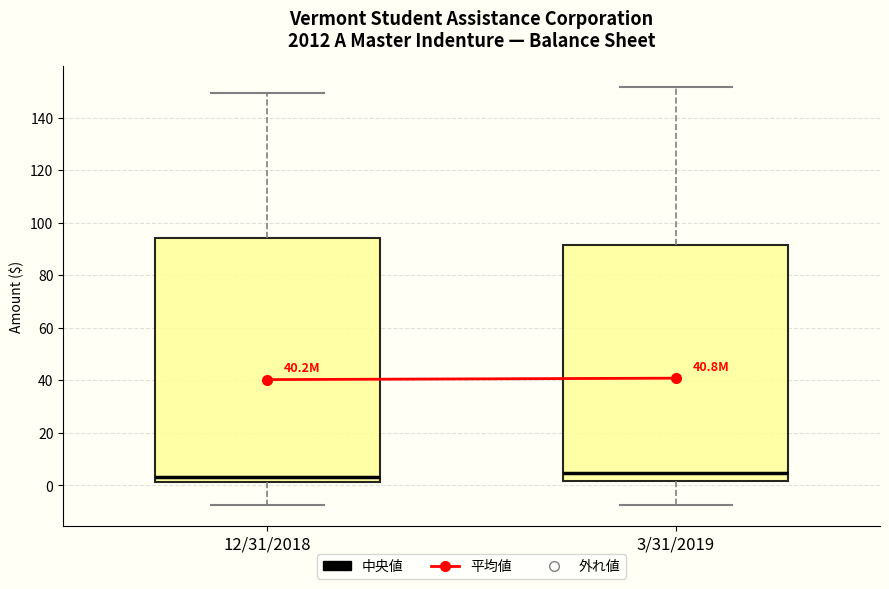

Where is the upper edge of the box for 3/31/2019 on the y-axis? The values are not printed on the chart, so give them approximately, as read against the axis.

92